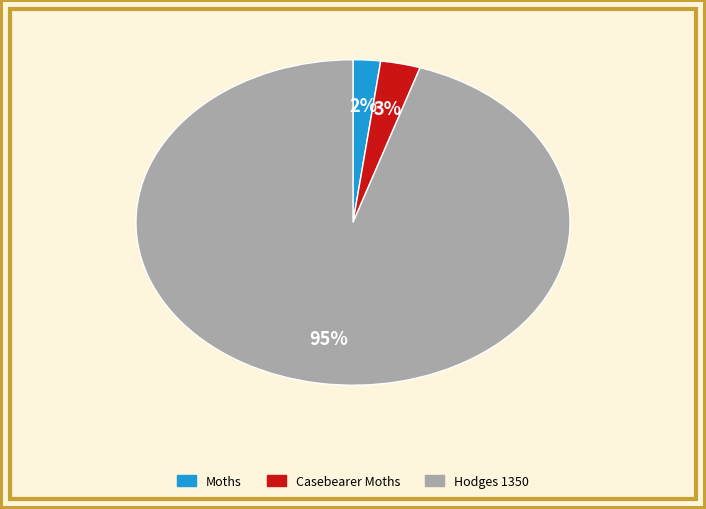

Count the number of slices in the pie.

3